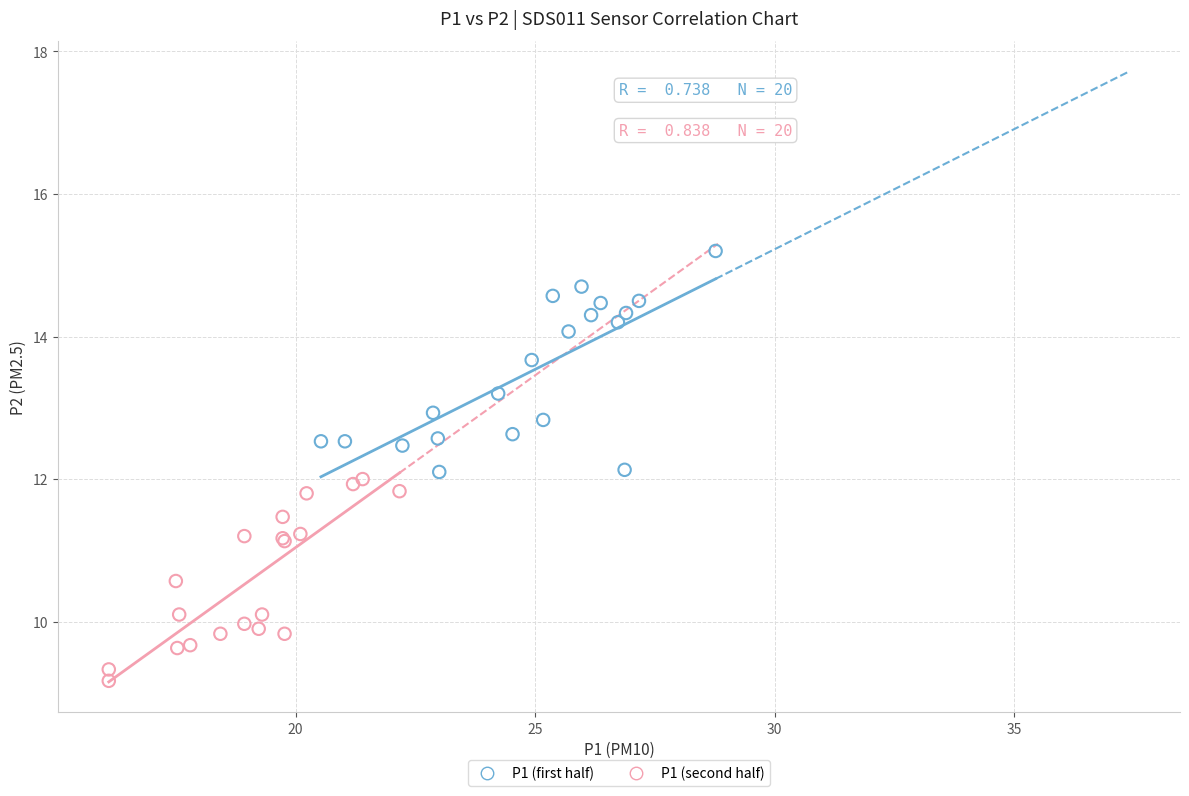

Which series contains the lowest Y value?

P1 (second half)